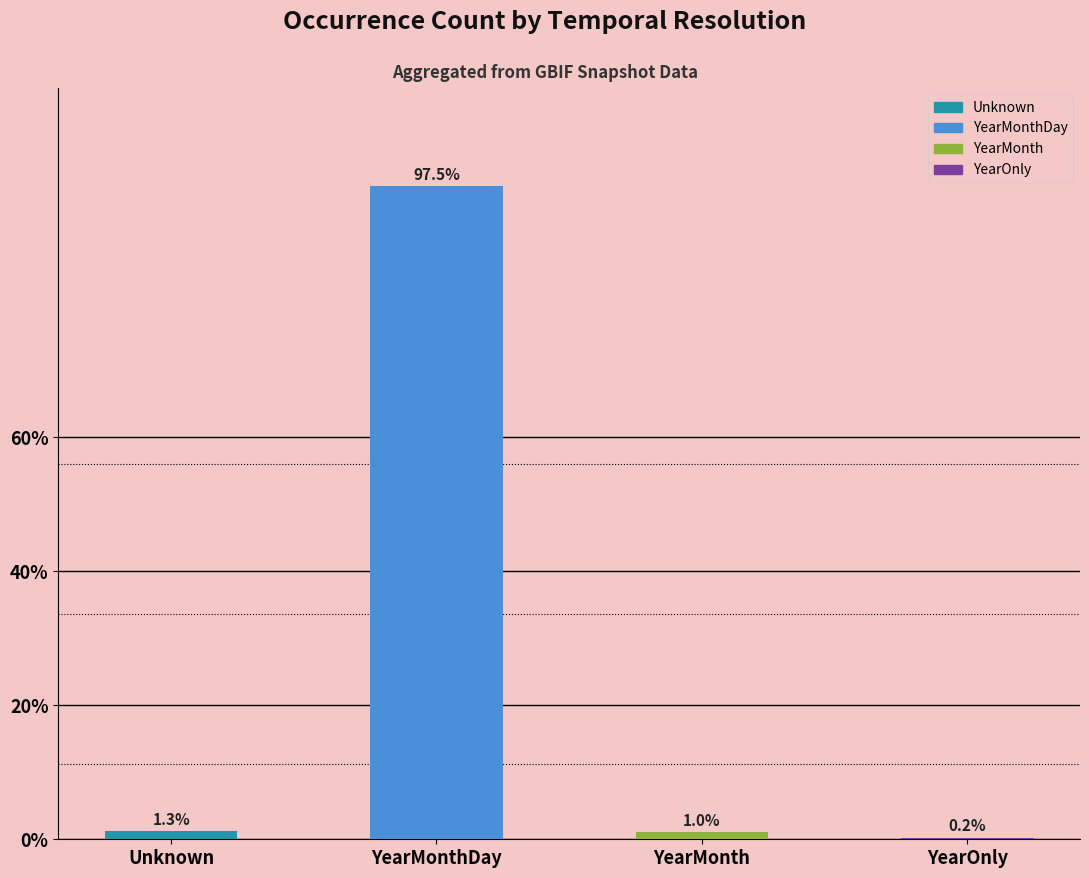

Are the bars horizontal?

No